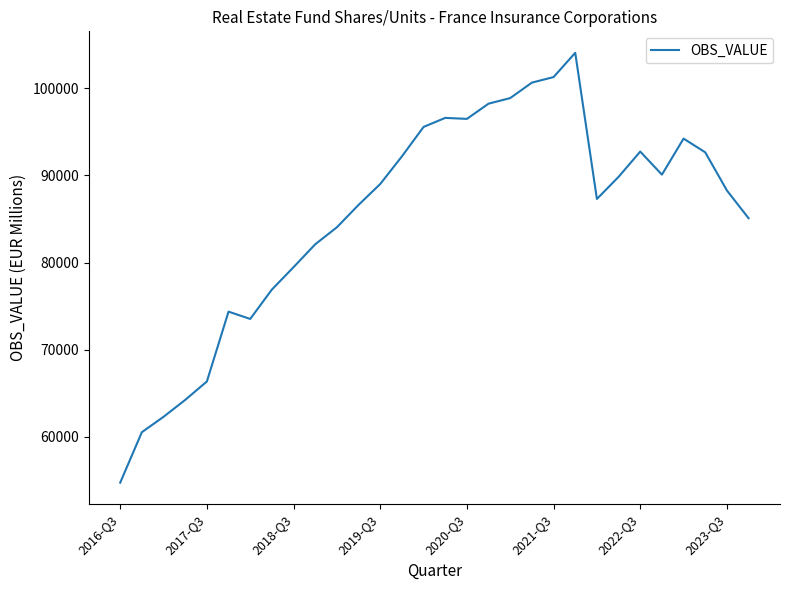

What is the maximum value shown in the chart?

104073